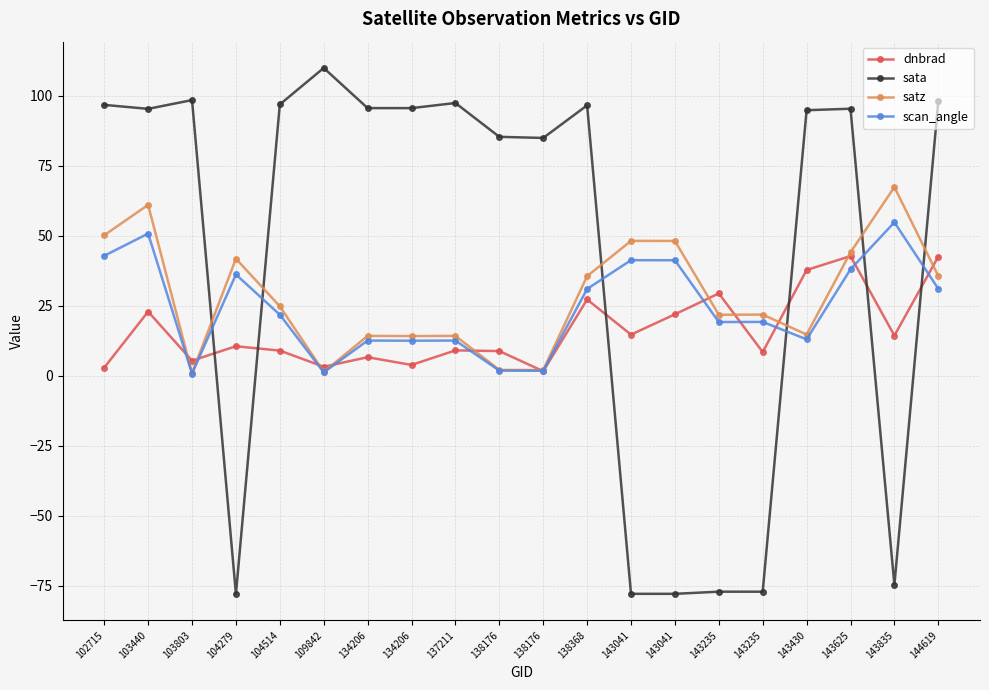

What is the maximum value shown in the chart?

109.9